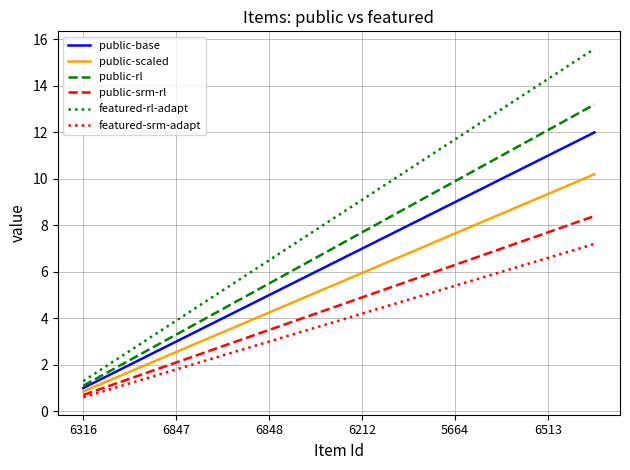

List the series in order of their peak value, highest first.

featured-rl-adapt, public-rl, public-base, public-scaled, public-srm-rl, featured-srm-adapt